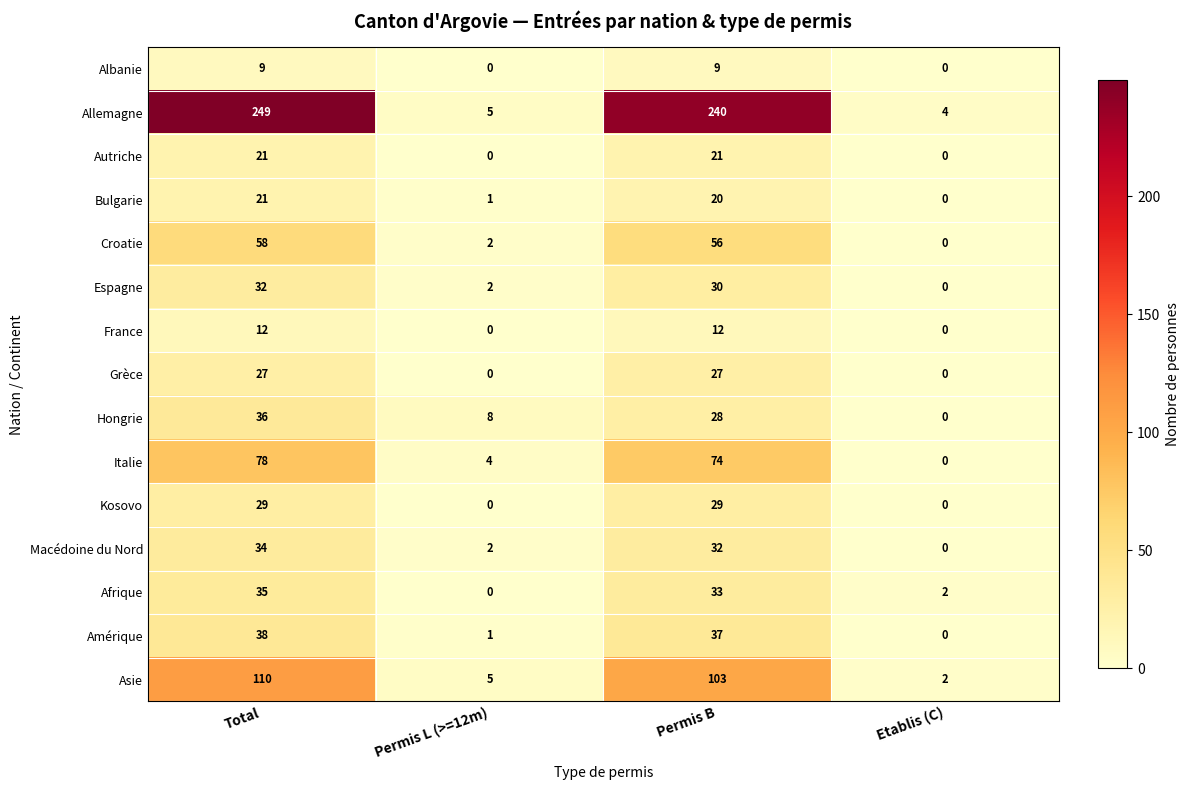

What is the difference between the second highest and minimum values in the Macédoine du Nord series?

32